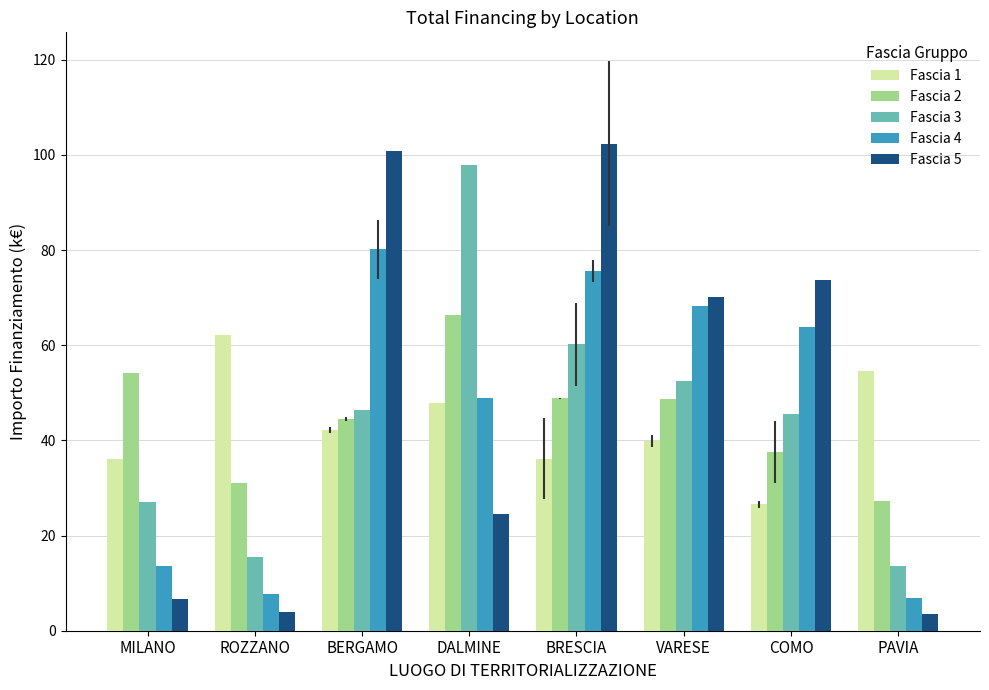

What is the label of the 3rd bar from the right?

VARESE